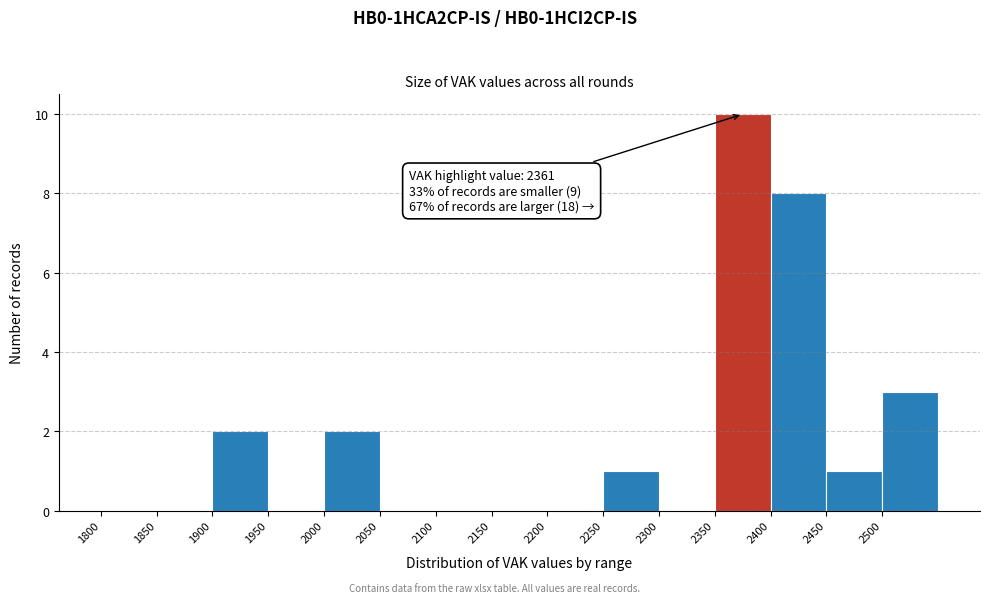

Over which range of the x-axis is the bar tallest?

2350 to 2400